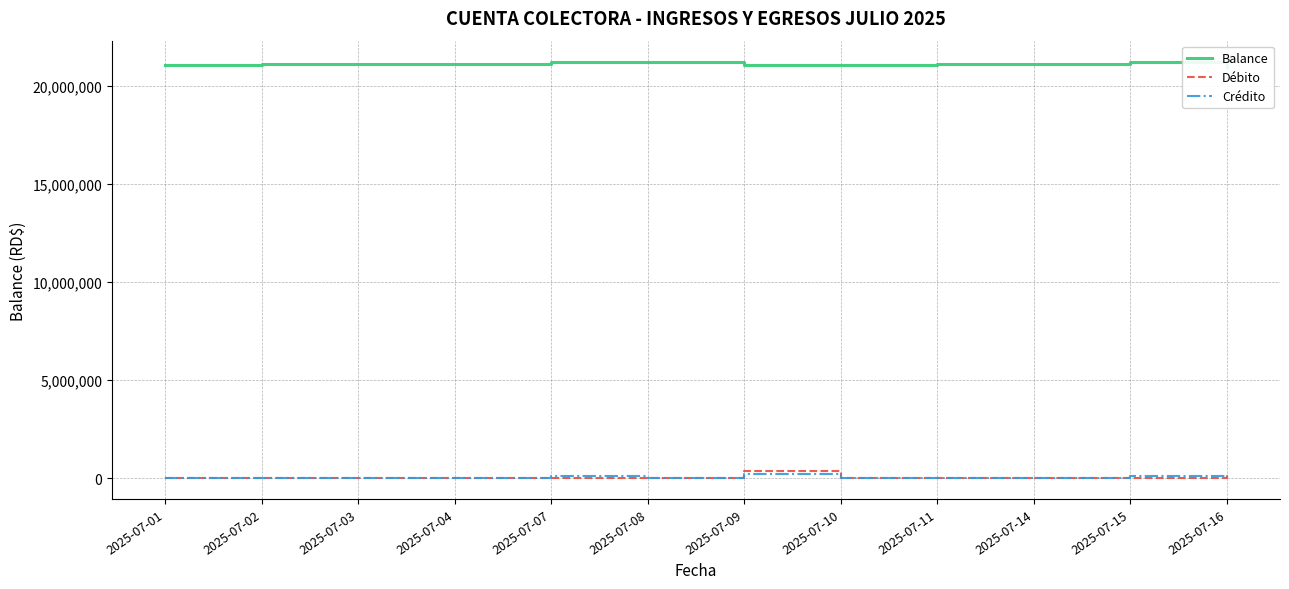

True or false: Balance and Crédito intersect in this chart.

False